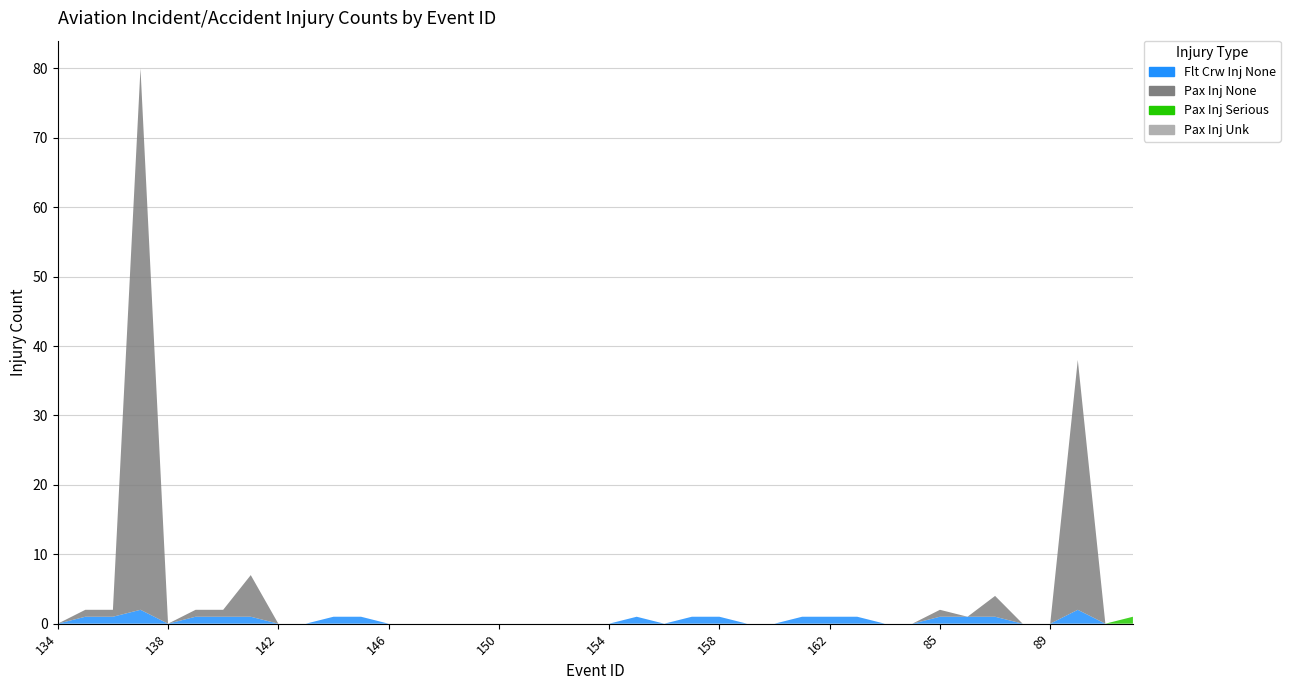

Reading right to left, what are all the values shown in this chart?

Flt Crw Inj None: 92=0	91=0	90=2	89=0	88=0	87=1	86=1	85=1	165=0	164=0	163=1	162=1	161=1	160=0	159=0	158=1	157=1	156=0	155=1	154=0	153=0	152=0	151=0	150=0	149=0	148=0	147=0	146=0	145=1	144=1	143=0	142=0	141=1	140=1	139=1	138=0	137=2	136=1	135=1	134=0
Pax Inj None: 92=0	91=0	90=36	89=0	88=0	87=3	86=0	85=1	165=0	164=0	163=0	162=0	161=0	160=0	159=0	158=0	157=0	156=0	155=0	154=0	153=0	152=0	151=0	150=0	149=0	148=0	147=0	146=0	145=0	144=0	143=0	142=0	141=6	140=1	139=1	138=0	137=78	136=1	135=1	134=0
Pax Inj Serious: 92=1	91=0	90=0	89=0	88=0	87=0	86=0	85=0	165=0	164=0	163=0	162=0	161=0	160=0	159=0	158=0	157=0	156=0	155=0	154=0	153=0	152=0	151=0	150=0	149=0	148=0	147=0	146=0	145=0	144=0	143=0	142=0	141=0	140=0	139=0	138=0	137=0	136=0	135=0	134=0
Pax Inj Unk: 92=0	91=0	90=0	89=0	88=0	87=0	86=0	85=0	165=0	164=0	163=0	162=0	161=0	160=0	159=0	158=0	157=0	156=0	155=0	154=0	153=0	152=0	151=0	150=0	149=0	148=0	147=0	146=0	145=0	144=0	143=0	142=0	141=0	140=0	139=0	138=0	137=0	136=0	135=0	134=0